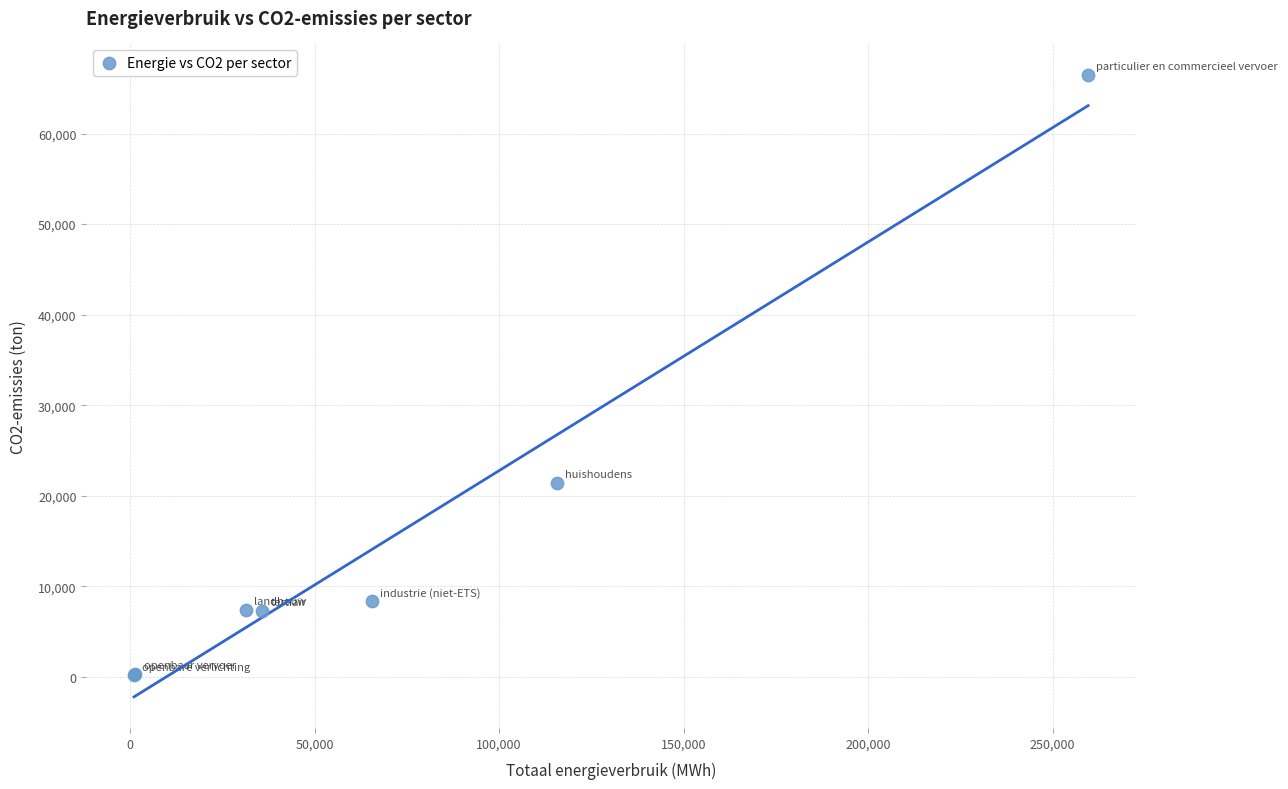

What Y value in the scatter plot is closest to 33363?

21421.4